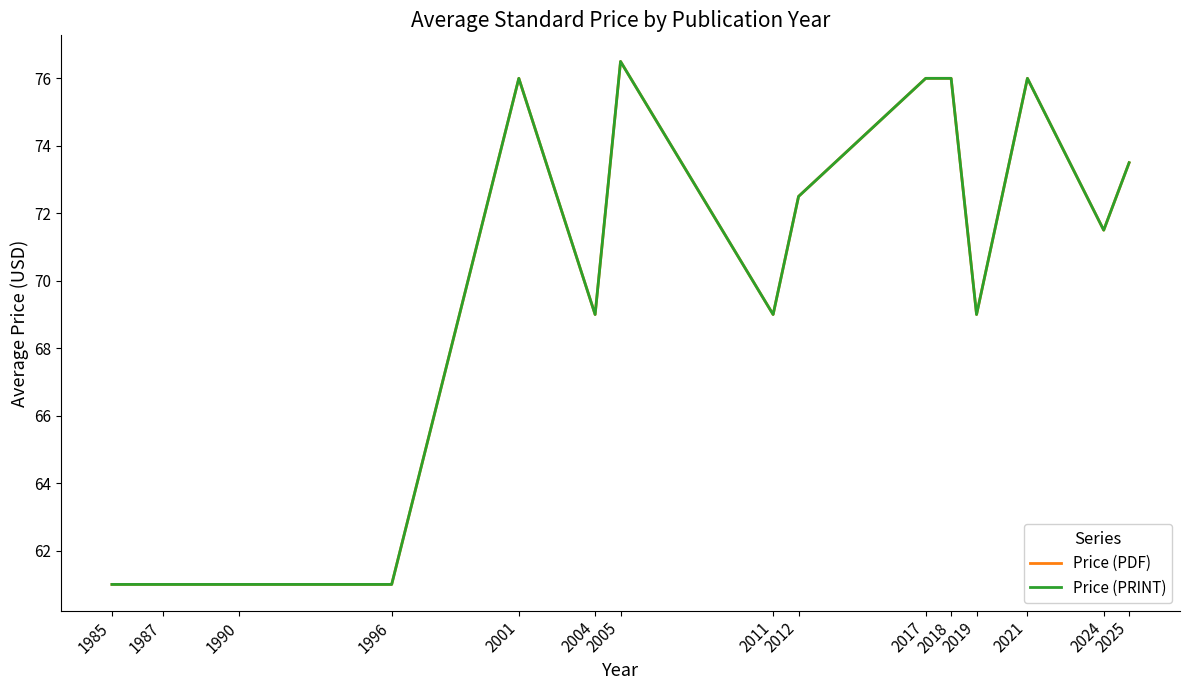

Where does the Price (PDF) series first go above 71?

2001